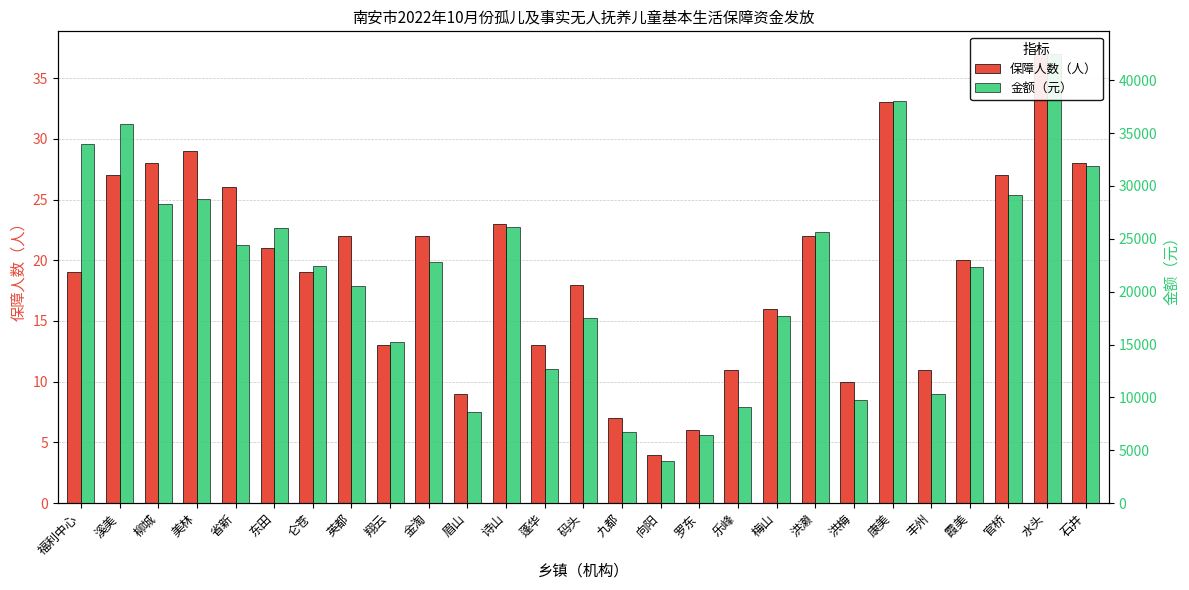

Where does the 金额（元） series first go above 22421?

福利中心